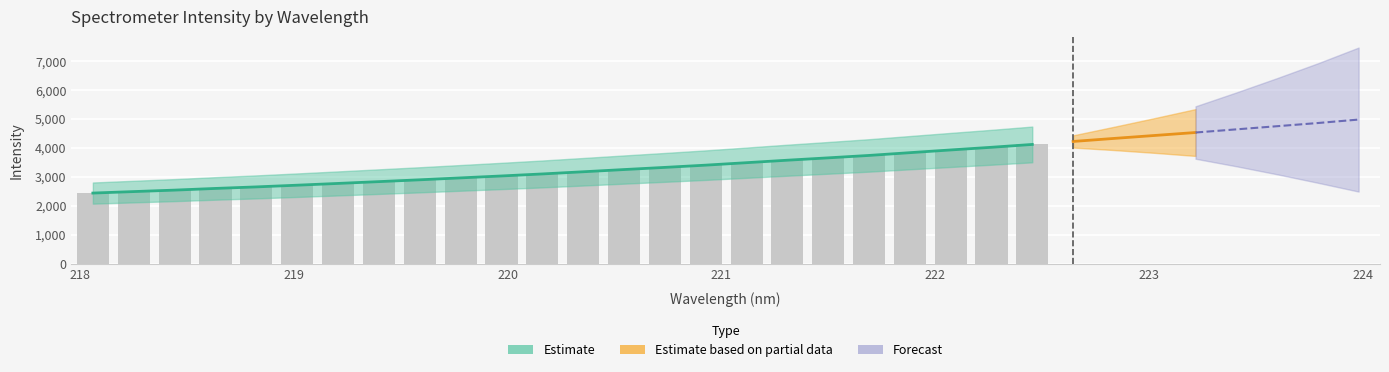

Read the value at 223.0264.

4429.8